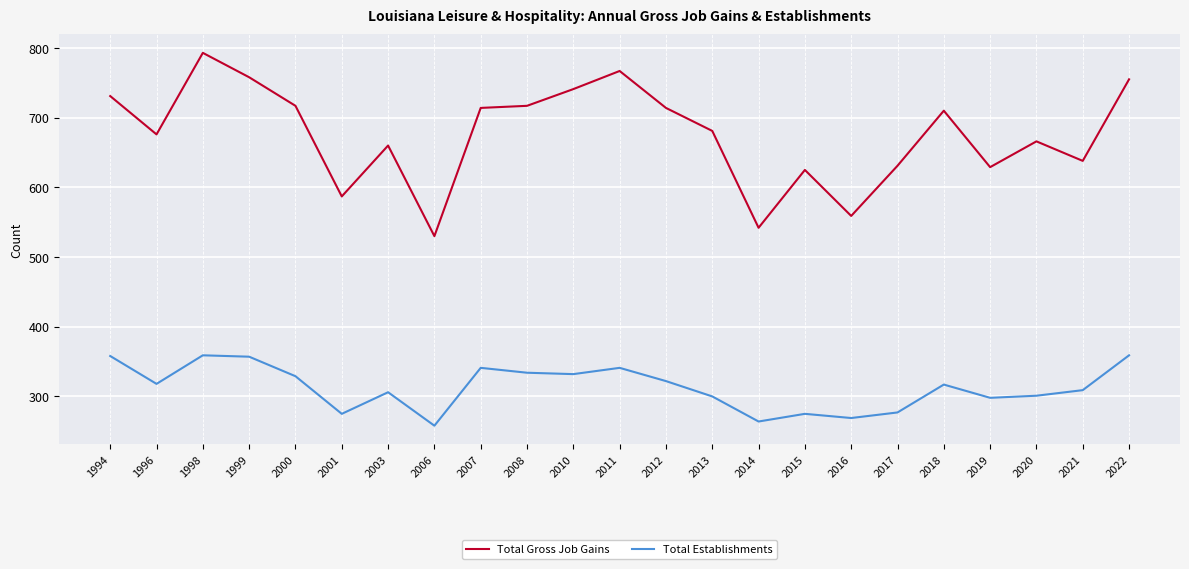

Between 2003 and 2010, which series saw the biggest shift?

Total Gross Job Gains